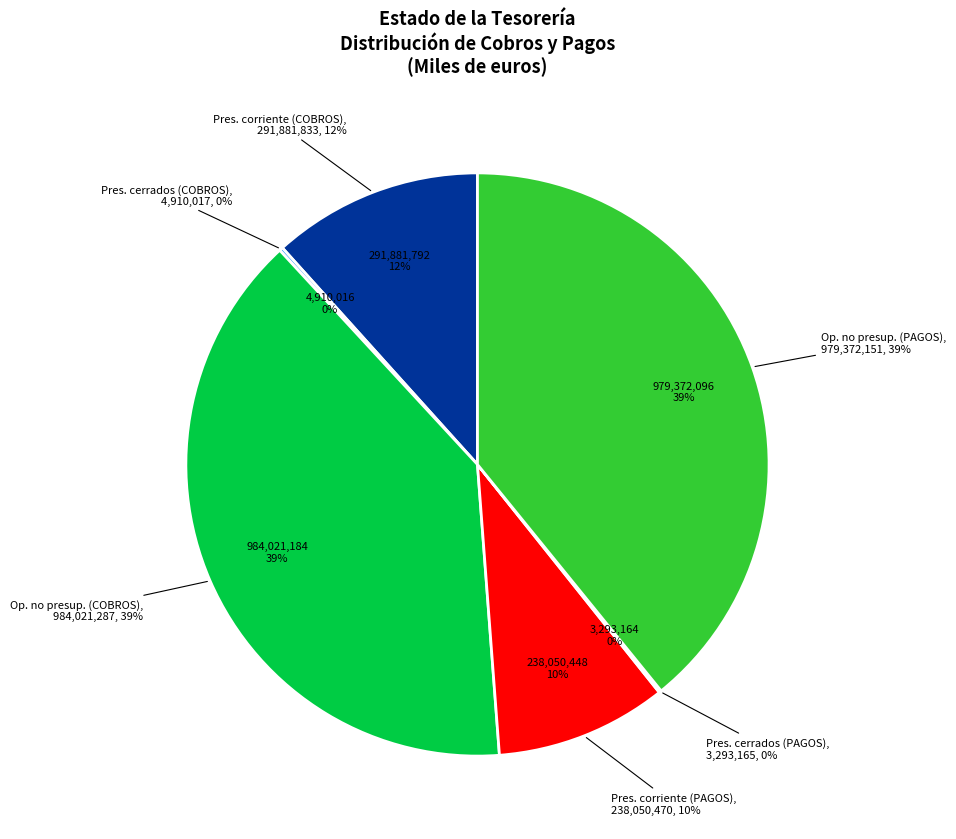

The del Presupuesto corriente (COBROS) slice represents 12% of the pie. True or false?

True